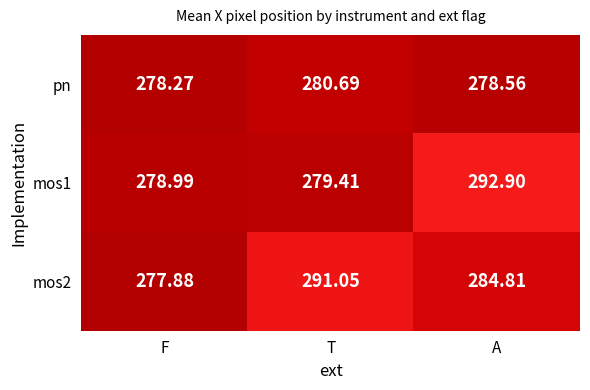

Rank the categories by mos2 value from lowest to highest.

F, A, T